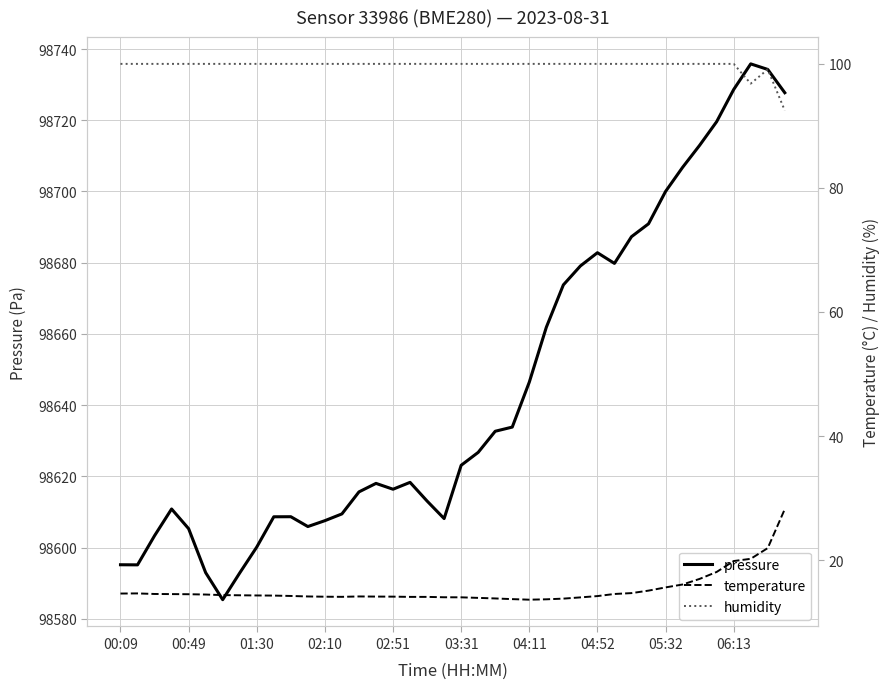

Reading left to right, extract all data points from this chart.

pressure: 98595.2	98595.1	98603.3	98610.8	98605.3	98592.9	98585.4	98592.9	98600.1	98608.6	98608.7	98605.9	98607.6	98609.4	98615.6	98618.0	98616.4	98618.3	98613.1	98608.1	98623.1	98626.7	98632.7	98633.8	98646.4	98661.9	98673.8	98679.1	98682.8	98679.8	98687.3	98690.9	98700.0	98706.8	98713.0	98719.6	98728.6	98735.8	98734.3	98727.7
temperature: 14.6	14.6	14.5	14.5	14.5	14.4	14.3	14.3	14.3	14.3	14.2	14.1	14.1	14.1	14.1	14.1	14.1	14.1	14.1	14.0	14.0	13.9	13.8	13.7	13.6	13.7	13.8	14.0	14.2	14.5	14.7	15.1	15.6	16.1	17.0	18.1	19.8	20.2	21.9	28.2
humidity: 100.0	100.0	100.0	100.0	100.0	100.0	100.0	100.0	100.0	100.0	100.0	100.0	100.0	100.0	100.0	100.0	100.0	100.0	100.0	100.0	100.0	100.0	100.0	100.0	100.0	100.0	100.0	100.0	100.0	100.0	100.0	100.0	100.0	100.0	100.0	100.0	100.0	96.8	99.1	92.5